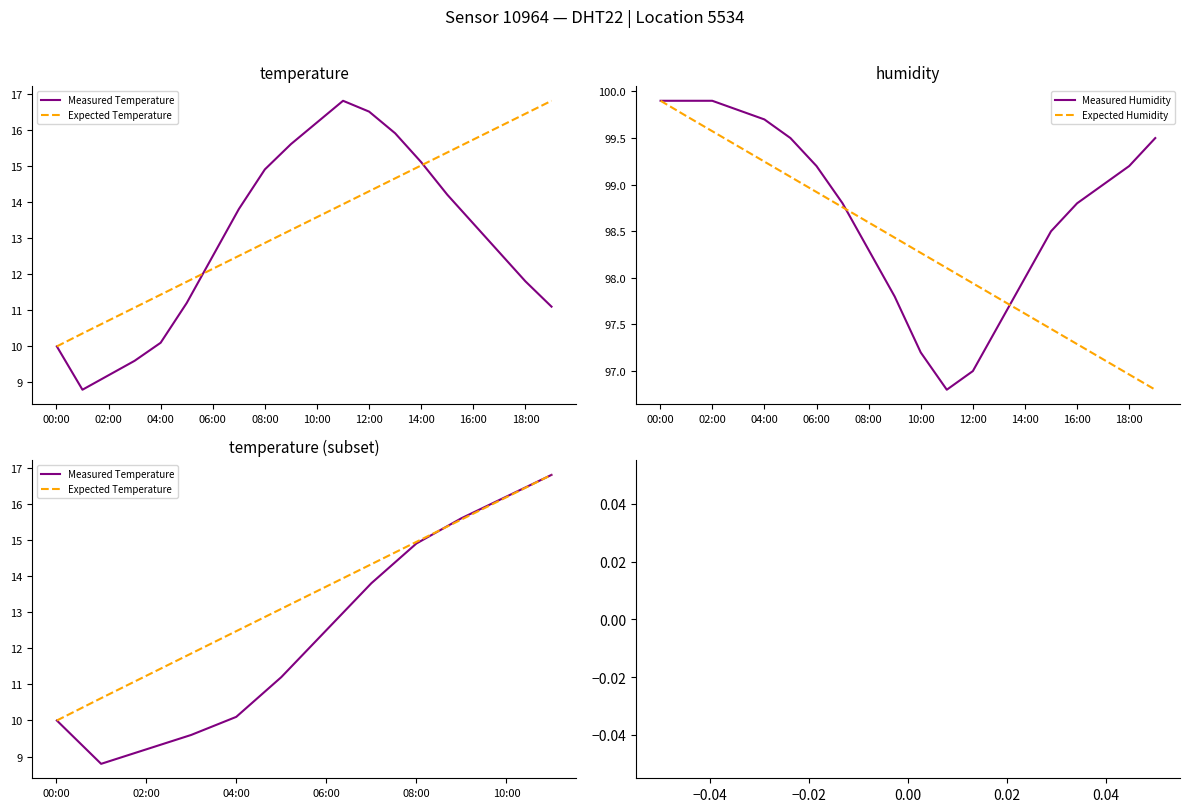

What is the total value across all series at 15:00?

112.7